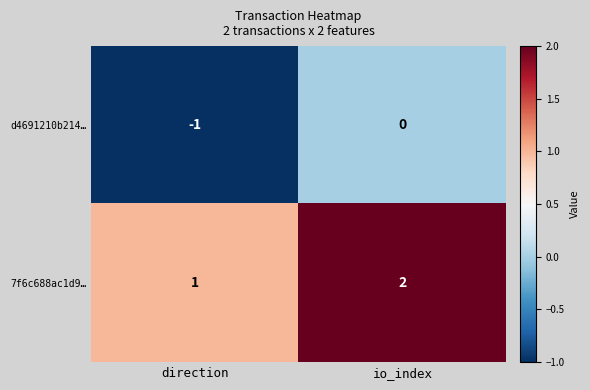

Rank the series at io_index from highest to lowest value.

7f6c688ac1d9…, d4691210b214…